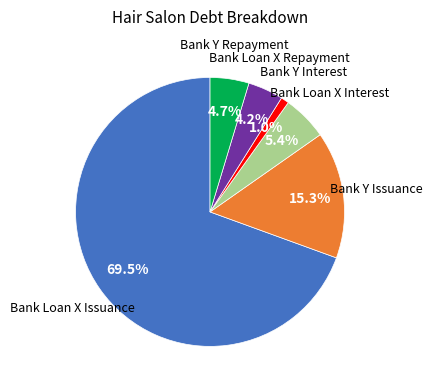

To the nearest percent, what is the combined percentage of Bank Loan X Repayment and Bank Loan X Issuance?

74%